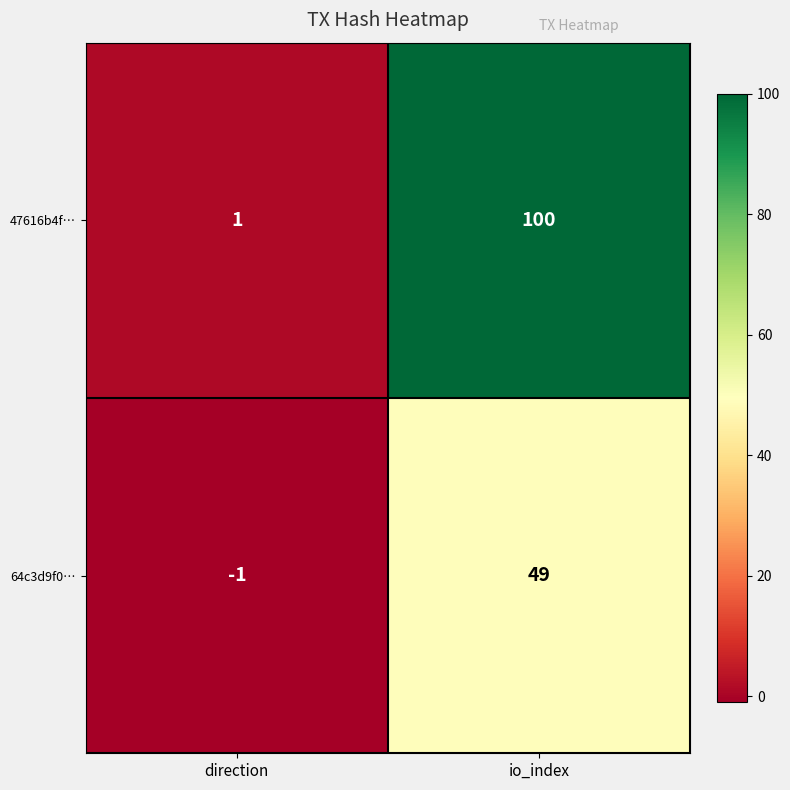

What is the sum of all 47616b4f… values?

101